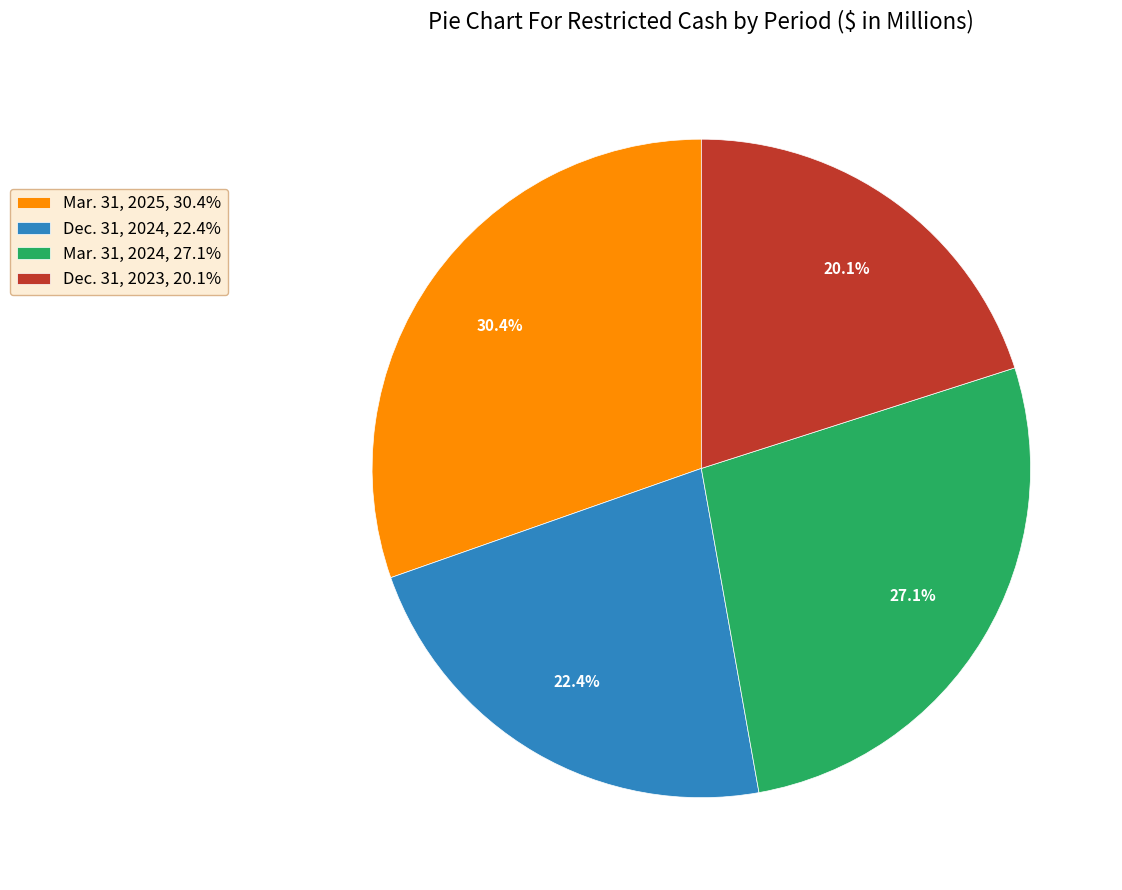

What percentage is NOT represented by Dec. 31, 2023?

79.9%